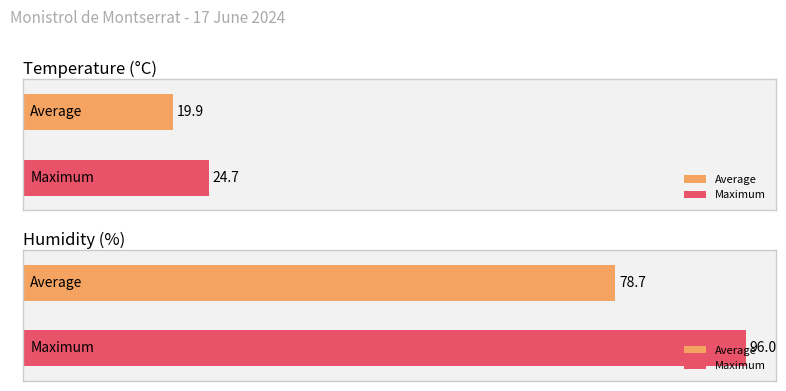

What is the greatest value displayed?

96.0